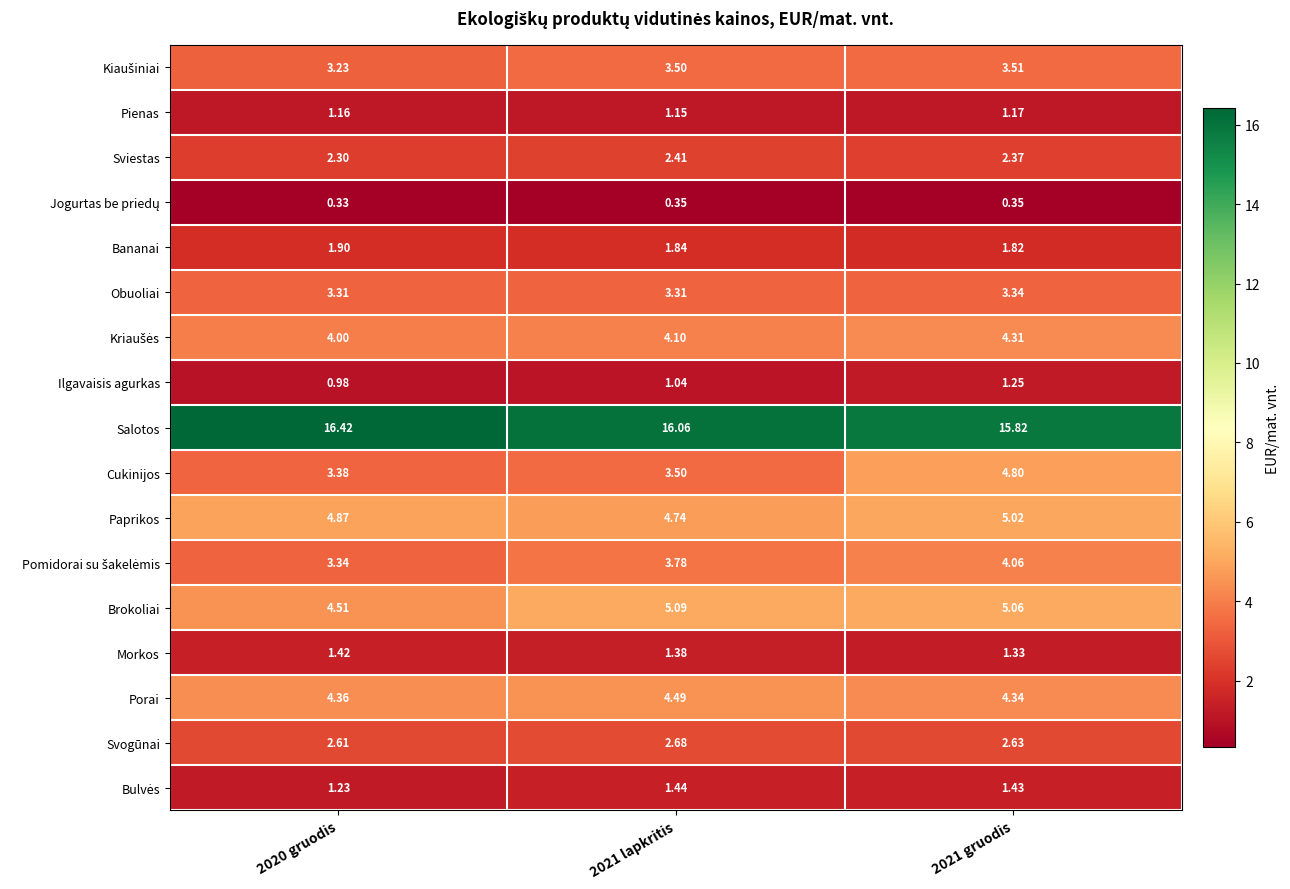

Which series has the largest total across all categories?

Salotos